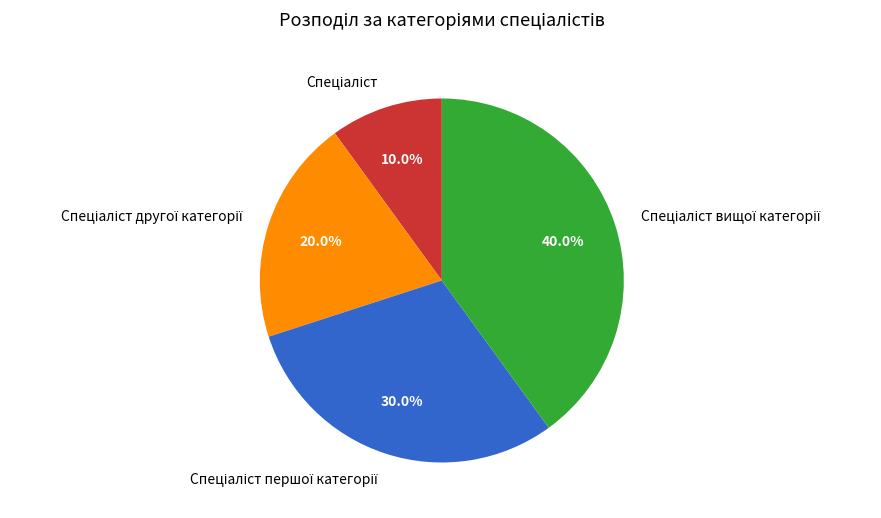

Is there any slice that represents more than half of the pie?

No